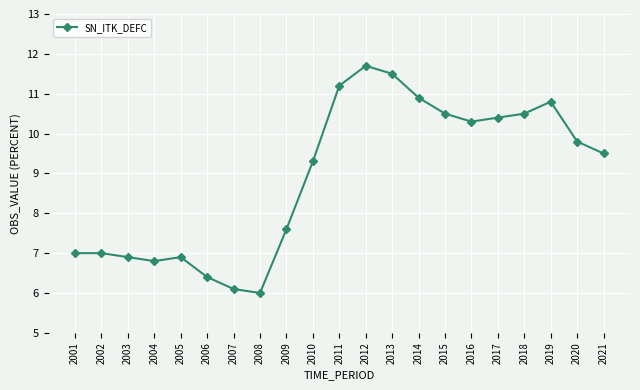

What is the minimum value shown in the chart?

6.0